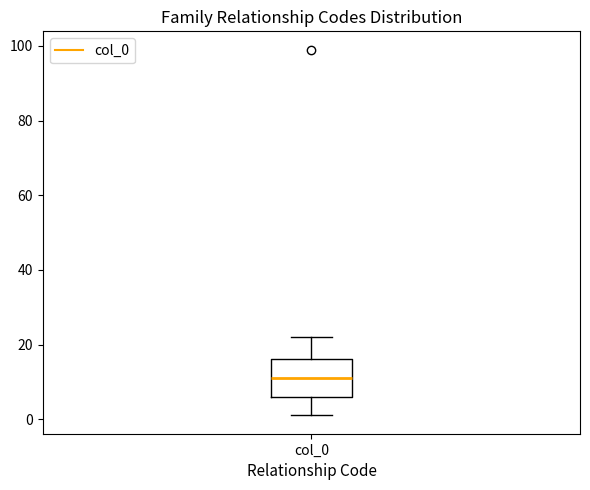

Where does the lower whisker of the box for col_0 end on the y-axis? The values are not printed on the chart, so give them approximately, as read against the axis.

2